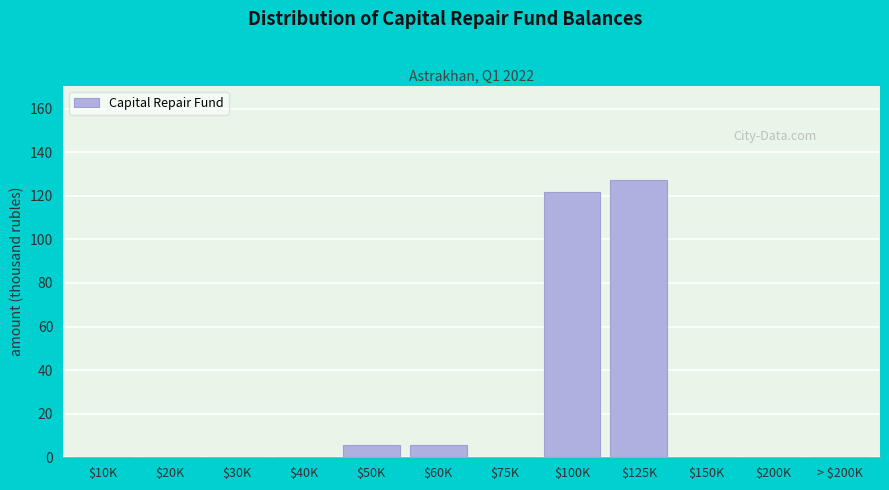

What is the greatest value displayed?

127.4